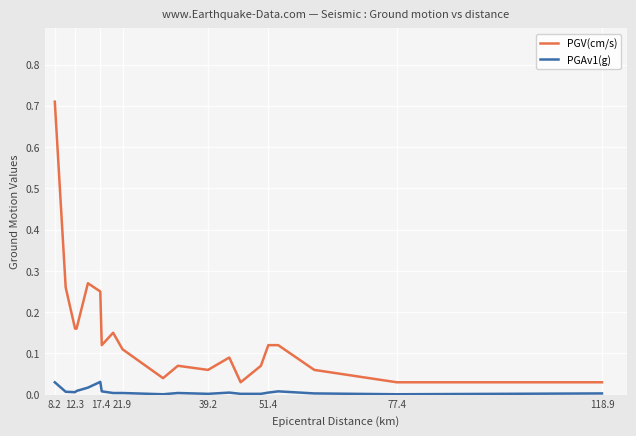

List the series in order of their overall mean, highest first.

PGV(cm/s), PGAv1(g)